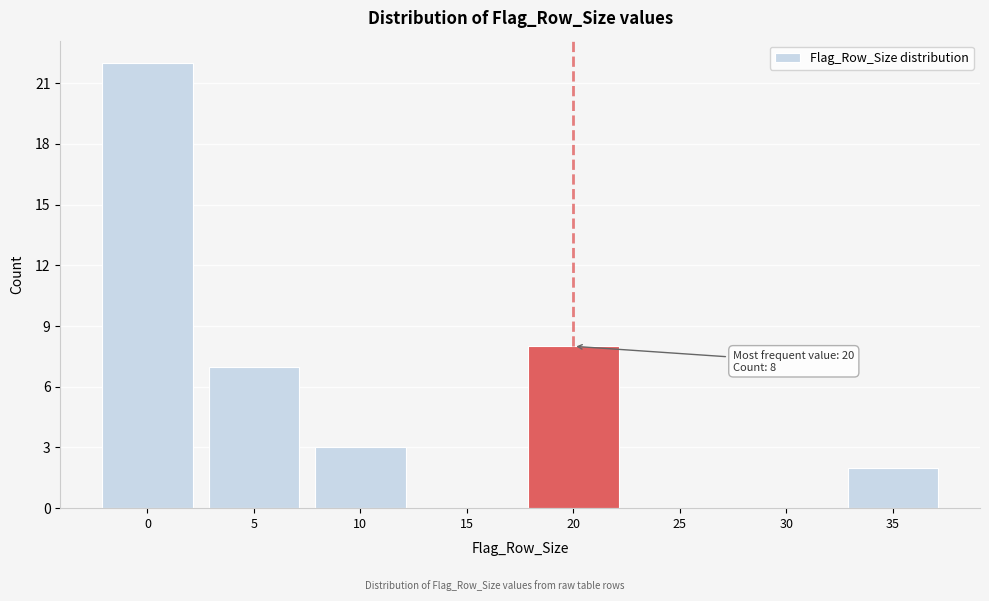

Reading right to left, transcribe all the data shown in this chart.

35=2	30=0	25=0	20=8	15=0	10=3	5=7	0=22